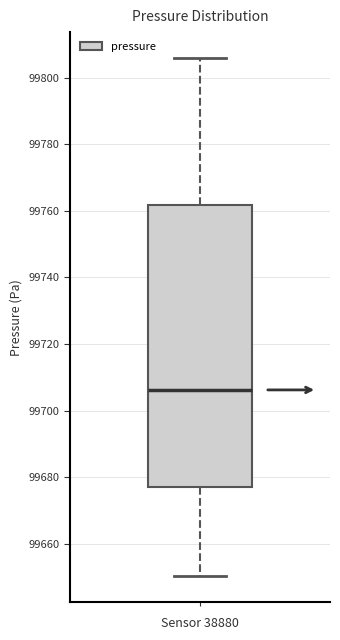

Transcribe this box plot: give where the median line is, the range the box spans, and where the two whiskers end, as read against the y-axis. The values are not printed on the chart, so give them approximately, as read against the axis.

median 99706, box 99678 to 99762, whiskers 99650 to 99806